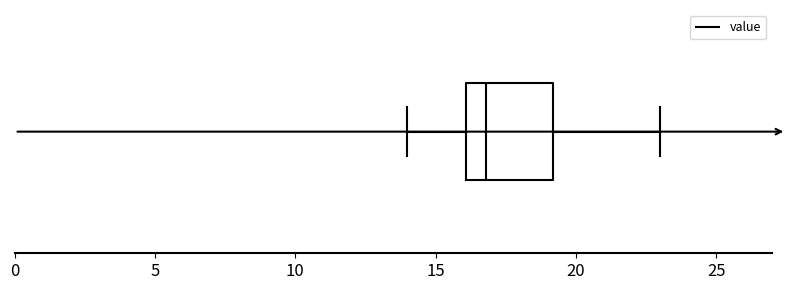

Transcribe this box plot: give where the median line is, the range the box spans, and where the two whiskers end, as read against the x-axis. The values are not printed on the chart, so give them approximately, as read against the axis.

median 17, box 16 to 19, whiskers 14 to 23